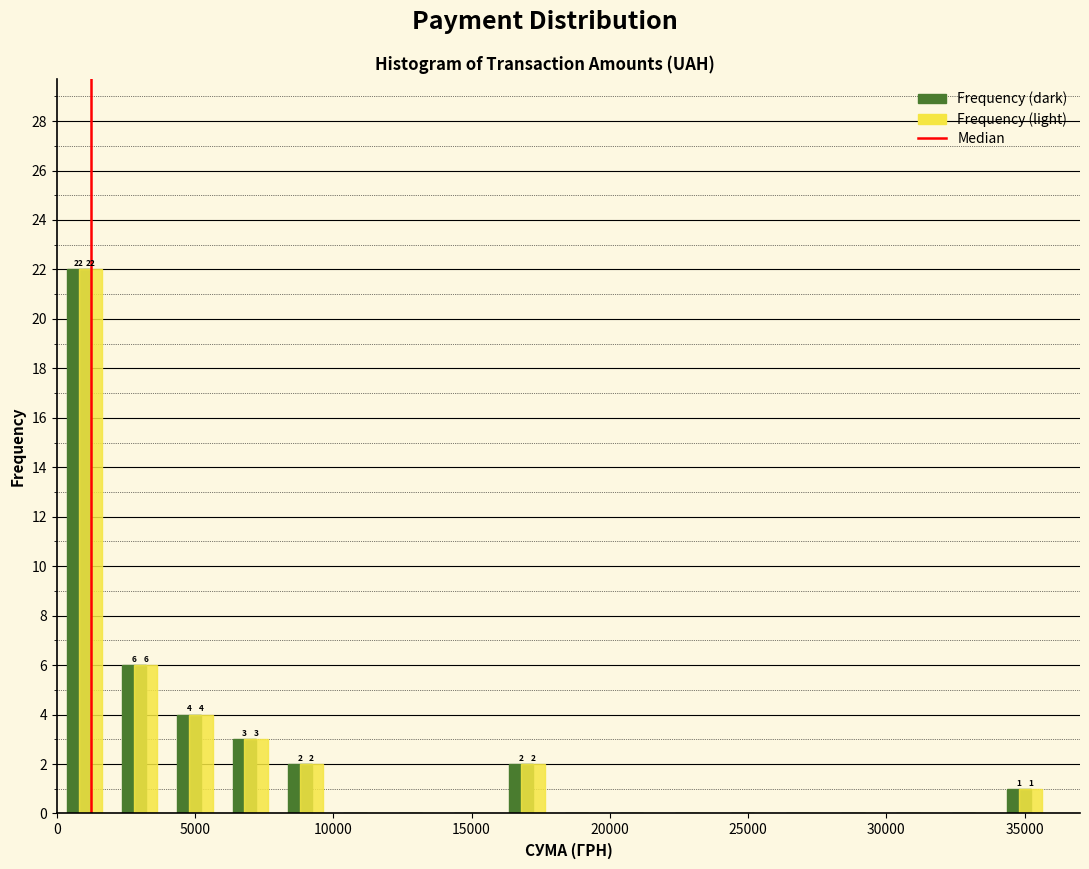

In the Frequency (dark) series, which range on the x-axis has the tallest bar?

0 to 2000